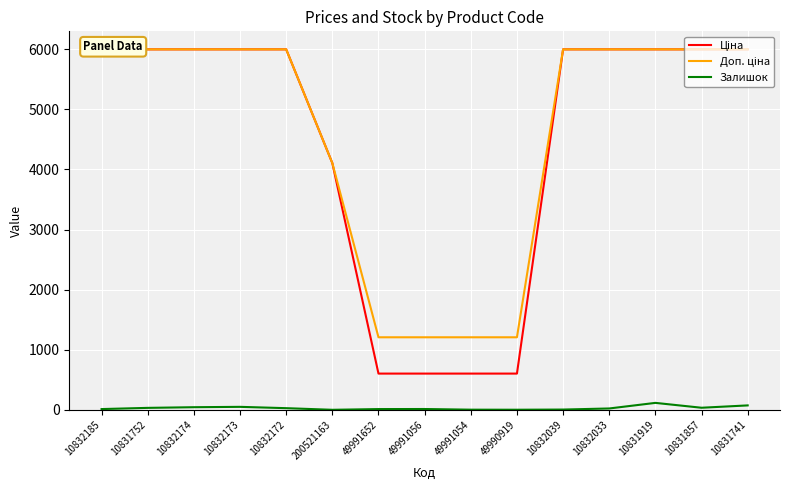

What is the difference between the second highest and minimum values in the Доп. ціна series?

4788.8